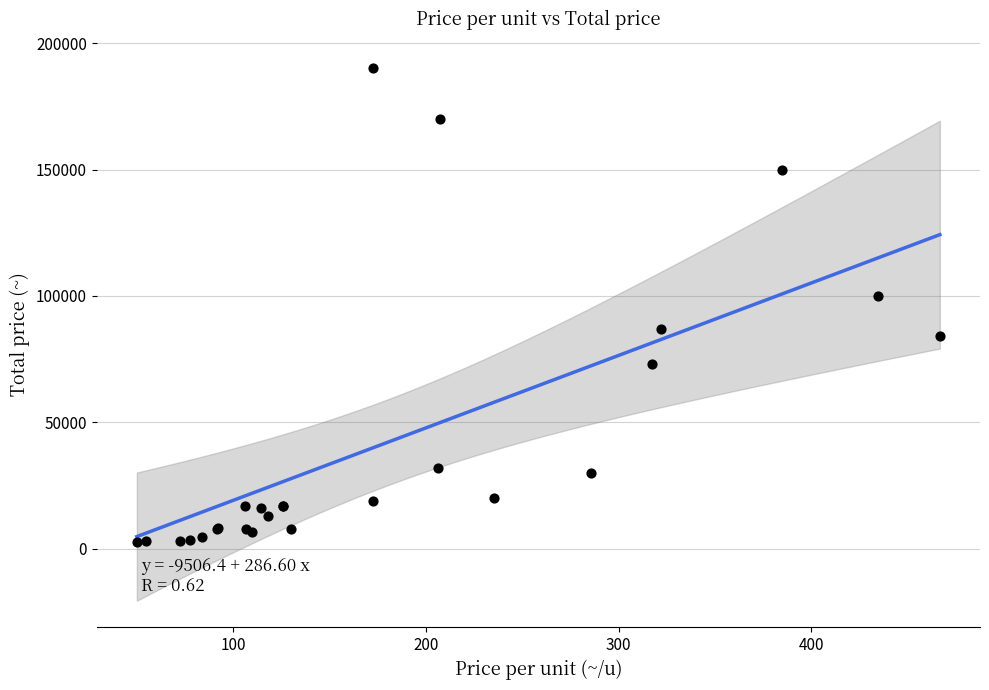

What Y value in the scatter plot is closest to 96250?

100000